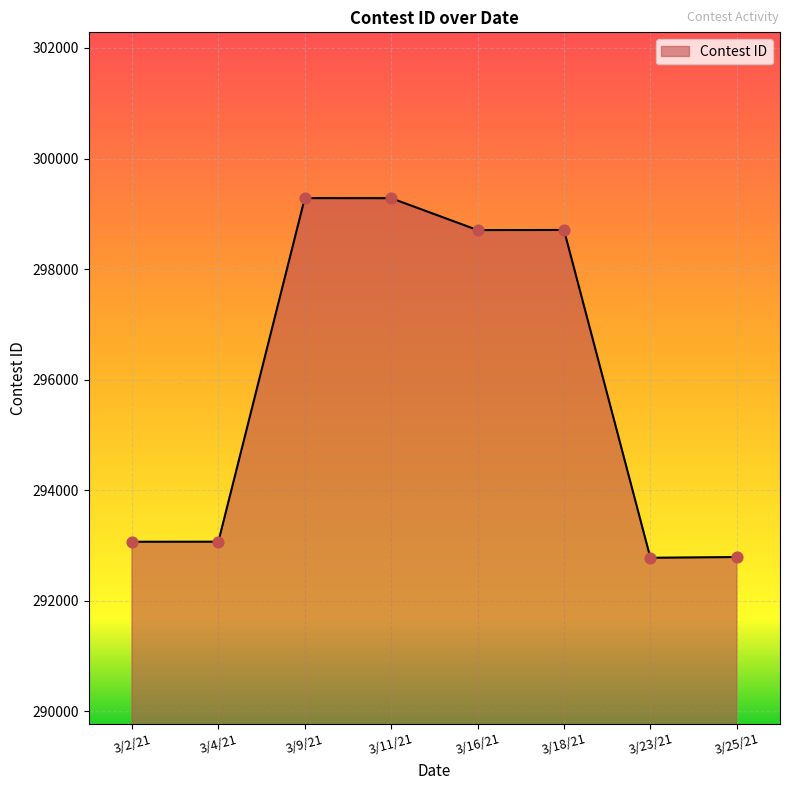

Approximately how many times larger is the value at 3/25/21 compared to 3/23/21?

1.0